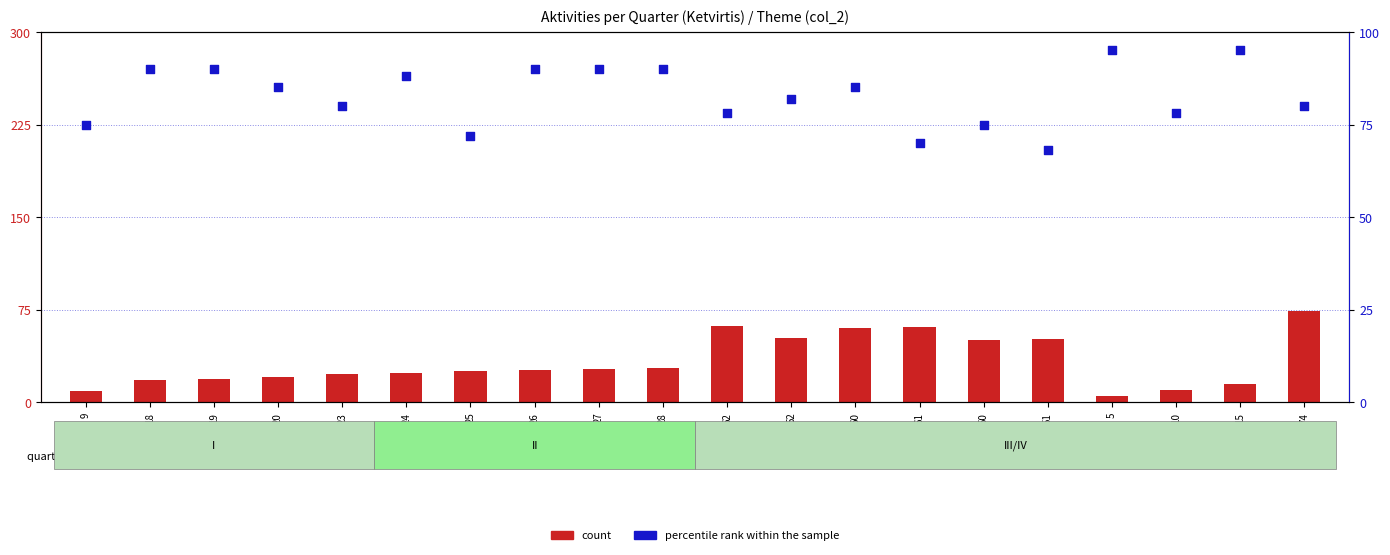

Is the value of count at 24 greater than the value of percentile rank within the sample at 62?

No